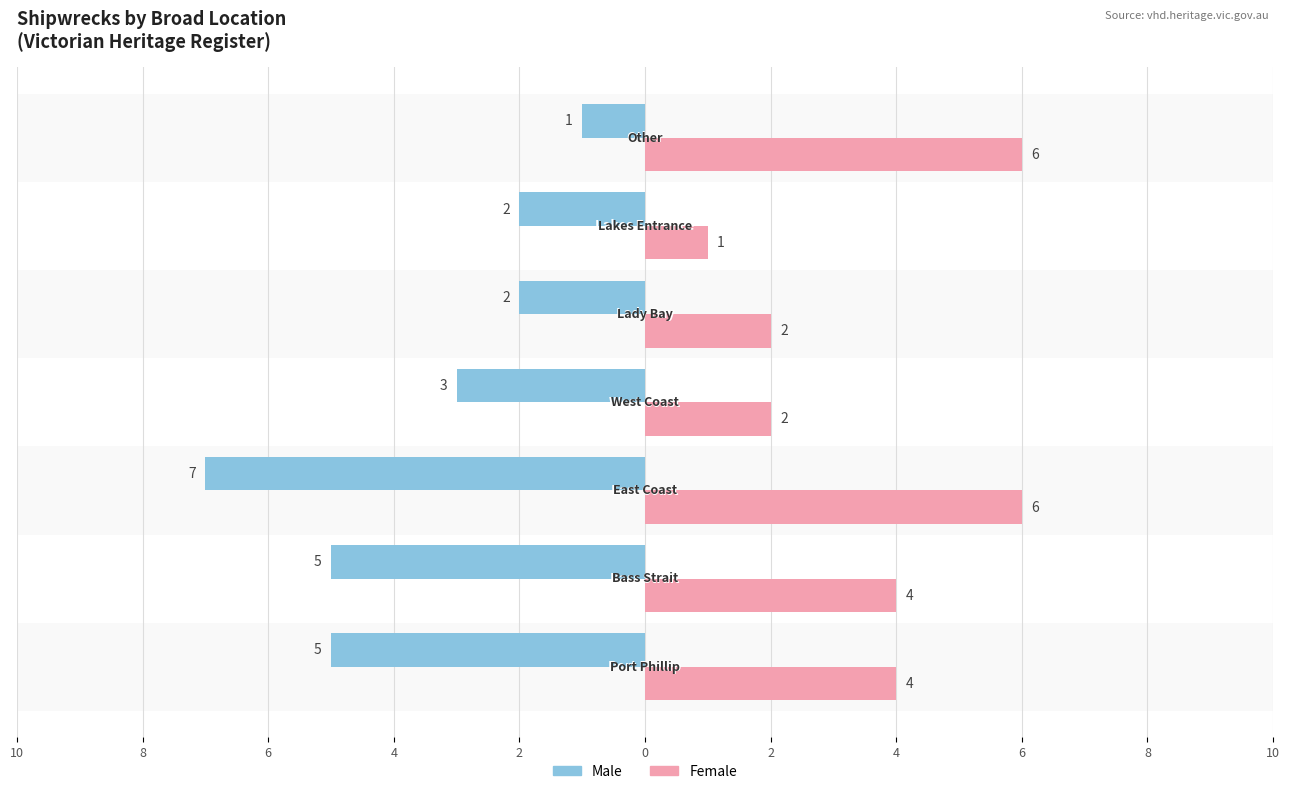

Is it true that Female equals 2 at 2?

True